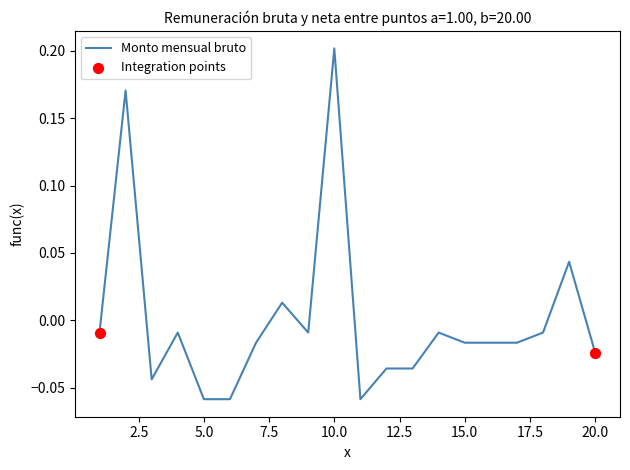

What is the difference between the maximum and minimum values?

0.3